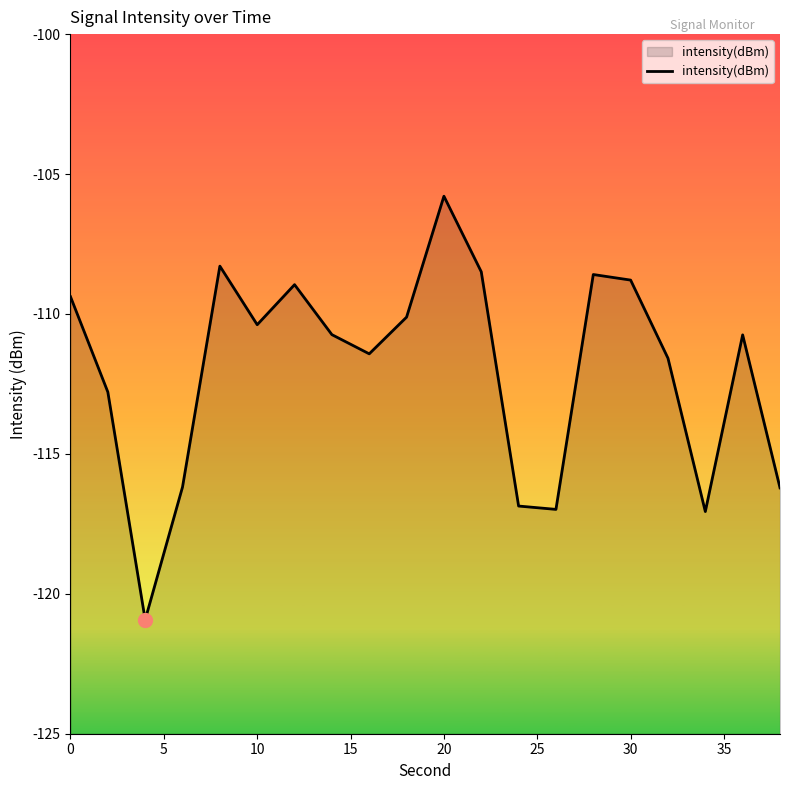

Which label corresponds to the largest value in the chart?

20